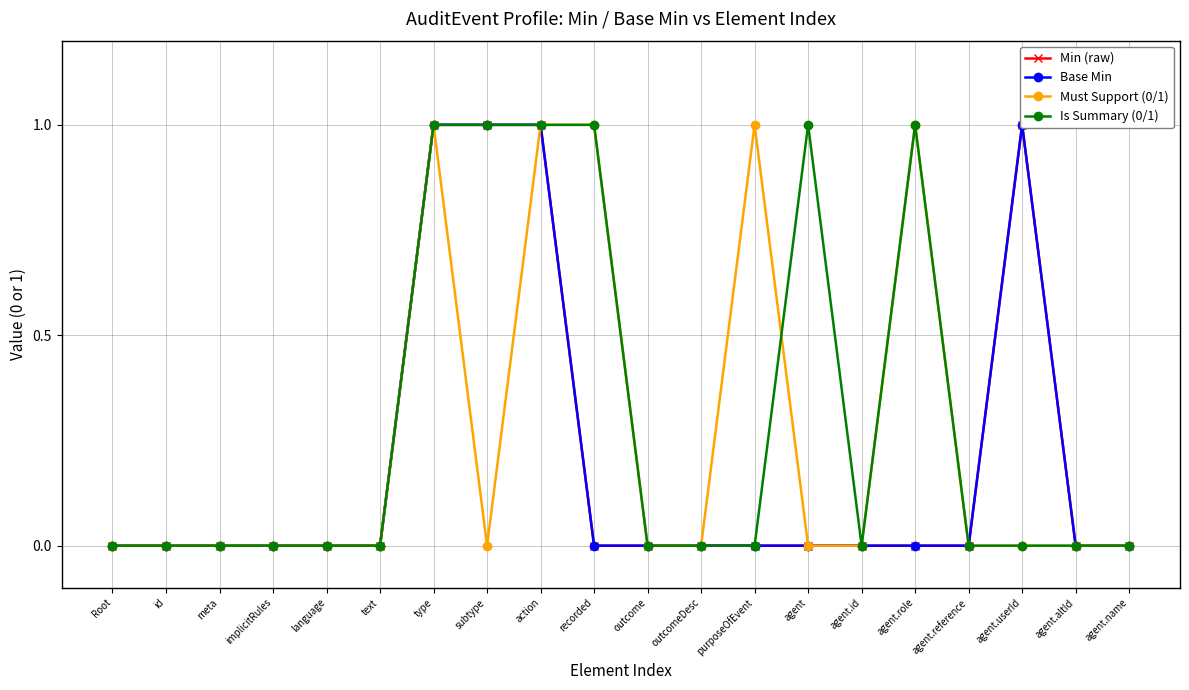

Which series changed the most between type and agent.reference?

Min (raw)